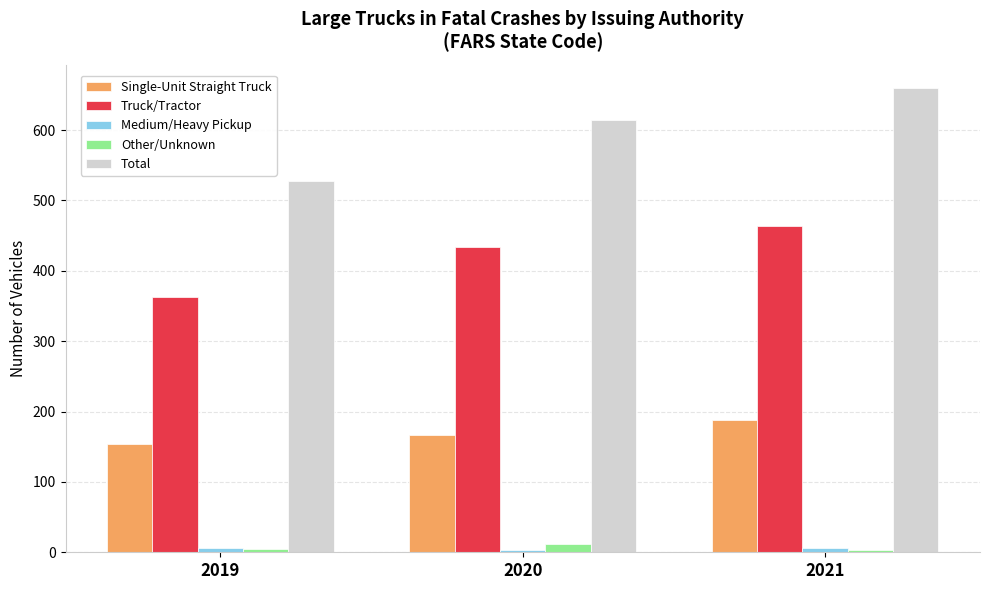

What is the value of the Total bar at the 3rd from the left?

660